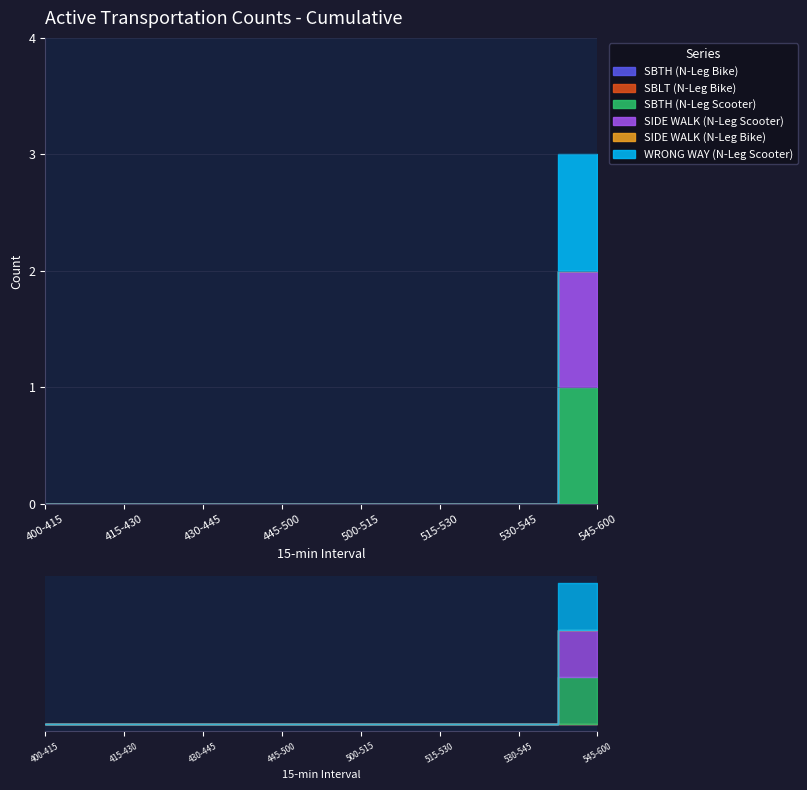

What are all the series names shown in the legend?

SBTH (N-Leg Bike), SBLT (N-Leg Bike), SBTH (N-Leg Scooter), SIDE WALK (N-Leg Scooter), SIDE WALK (N-Leg Bike), WRONG WAY (N-Leg Scooter)